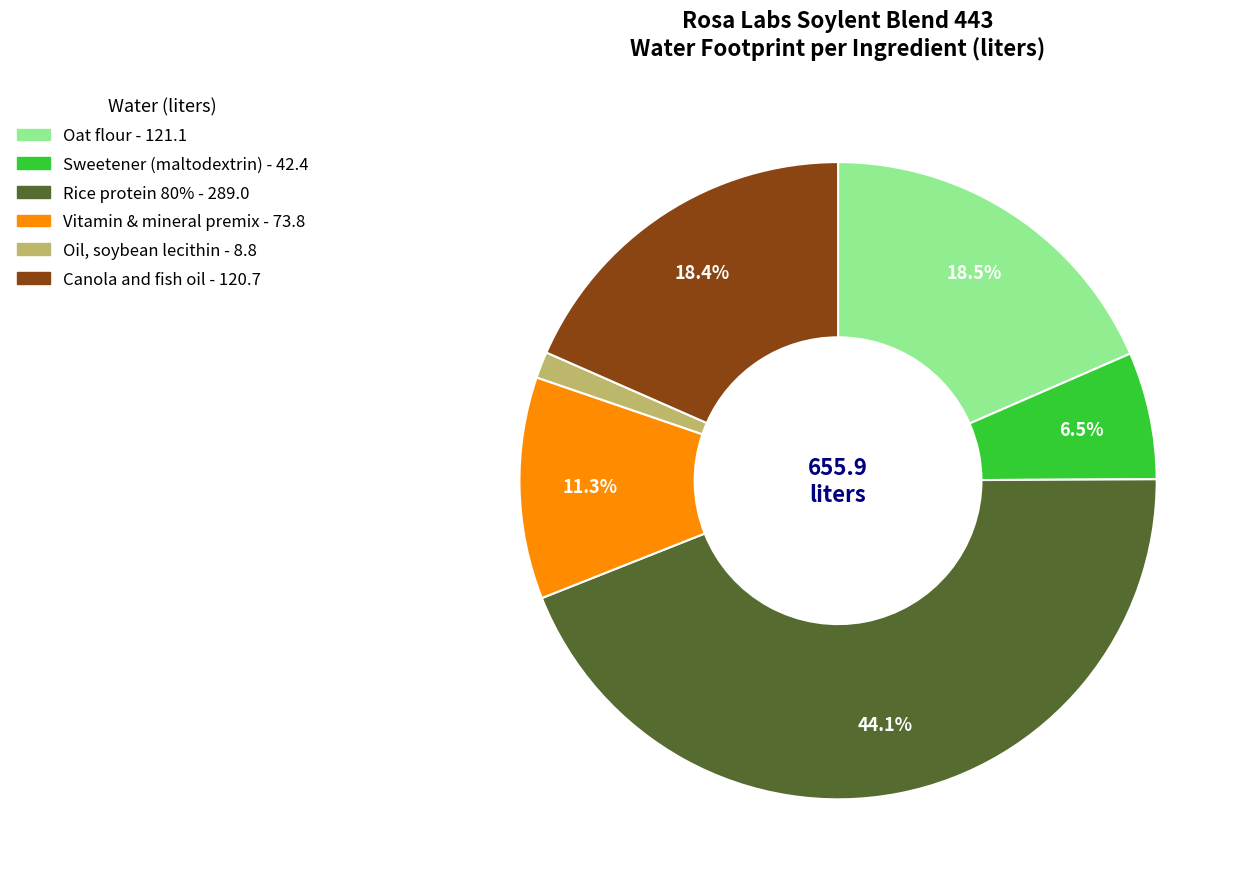

True or false: Oil, soybean lecithin accounts for 1% of the total.

True